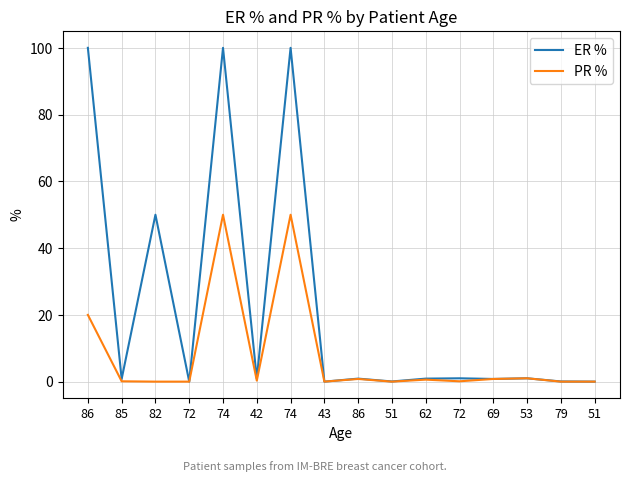

Is this an area chart (filled region under the line)?

No